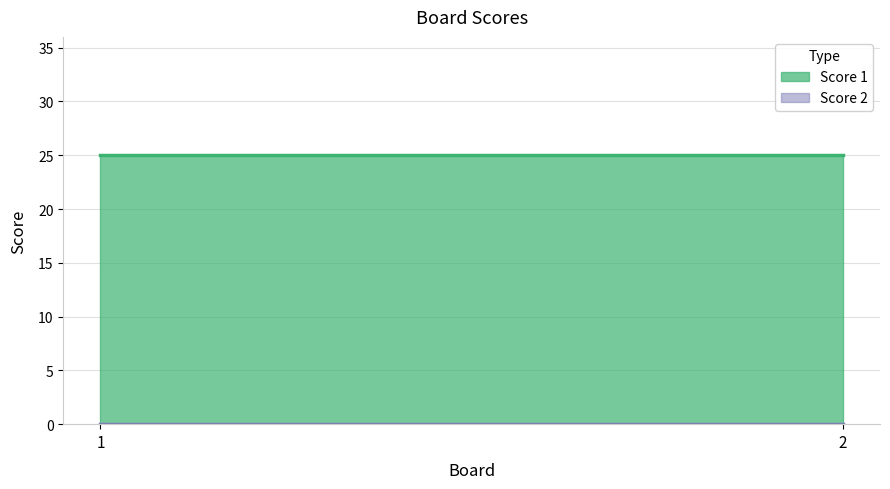

Is it true that Score 2 equals 0 at 1?

True